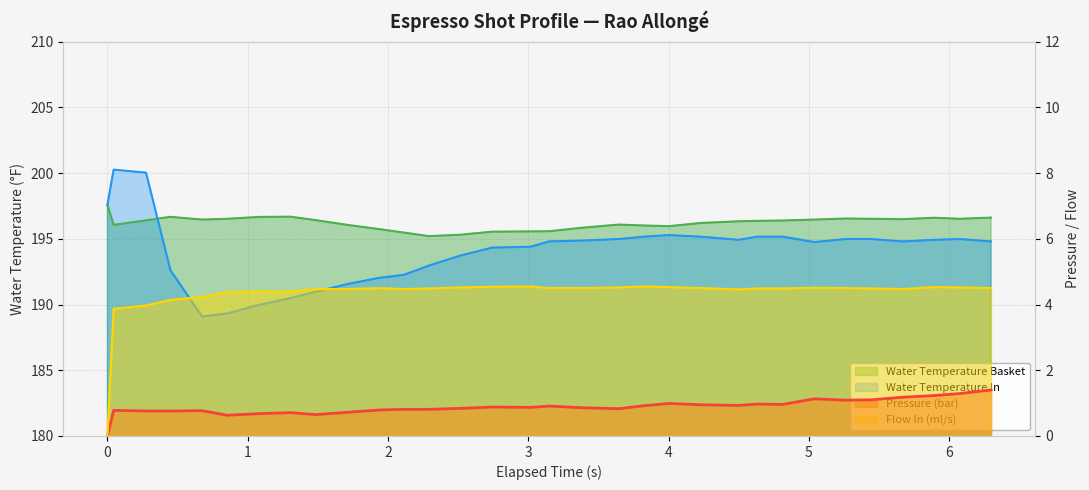

Reading left to right, extract all data points from this chart.

water_temperature_basket: 197.6	196.1	196.4	196.7	196.5	196.5	196.7	196.7	196.4	196.1	195.7	195.5	195.2	195.3	195.5	195.6	195.6	195.8	196.1	196.0	196.0	196.2	196.3	196.4	196.4	196.5	196.5	196.5	196.5	196.6	196.5	196.6
water_temperature_in: 197.6	200.3	200.0	192.6	189.1	189.3	190.0	190.5	191.0	191.6	192.0	192.3	193.0	193.7	194.3	194.4	194.8	194.9	195.0	195.2	195.3	195.2	194.9	195.2	195.2	194.8	195.0	195.0	194.8	194.9	195.0	194.8
pressure: 0.0	0.8	0.8	0.8	0.8	0.6	0.7	0.7	0.7	0.7	0.8	0.8	0.8	0.8	0.9	0.9	0.9	0.9	0.8	0.9	1.0	0.9	0.9	1.0	1.0	1.1	1.1	1.1	1.2	1.2	1.3	1.4
flow_in: 0.0	3.9	4.0	4.1	4.2	4.4	4.4	4.4	4.5	4.5	4.5	4.5	4.5	4.5	4.5	4.5	4.5	4.5	4.5	4.5	4.5	4.5	4.5	4.5	4.5	4.5	4.5	4.5	4.5	4.5	4.5	4.5